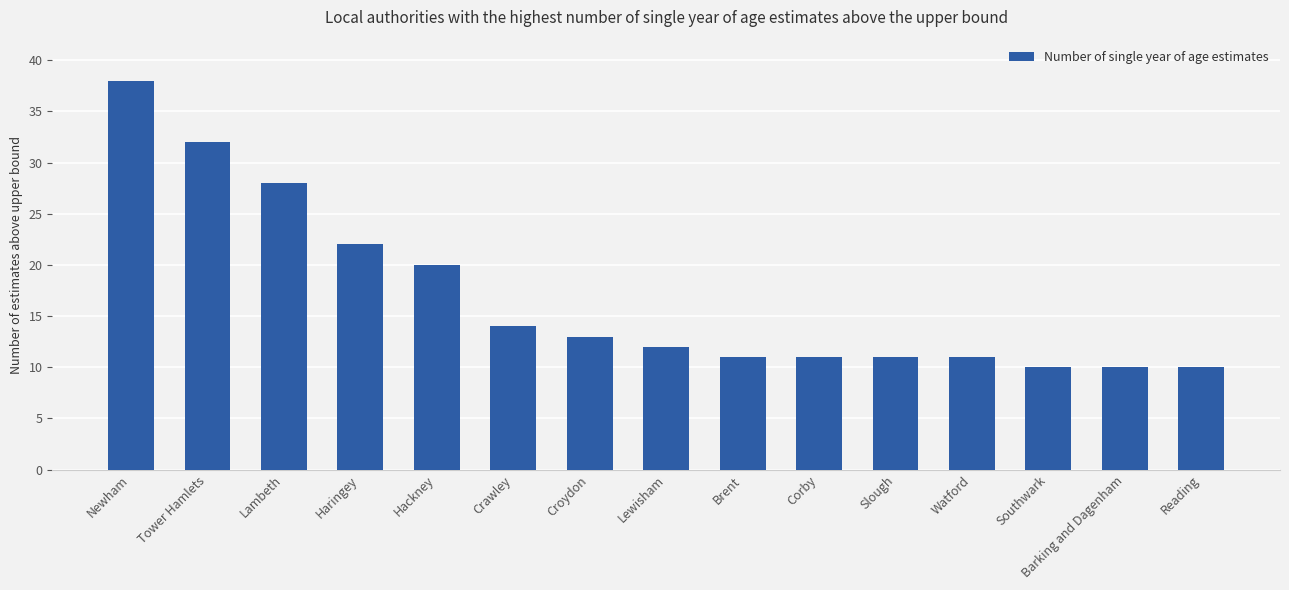

At which label is the value closest to 24?

Haringey